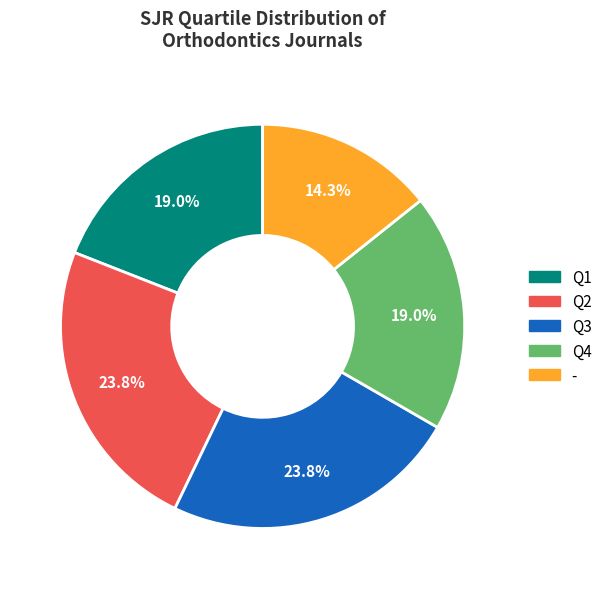

What portion of the pie excludes -?

85.7%